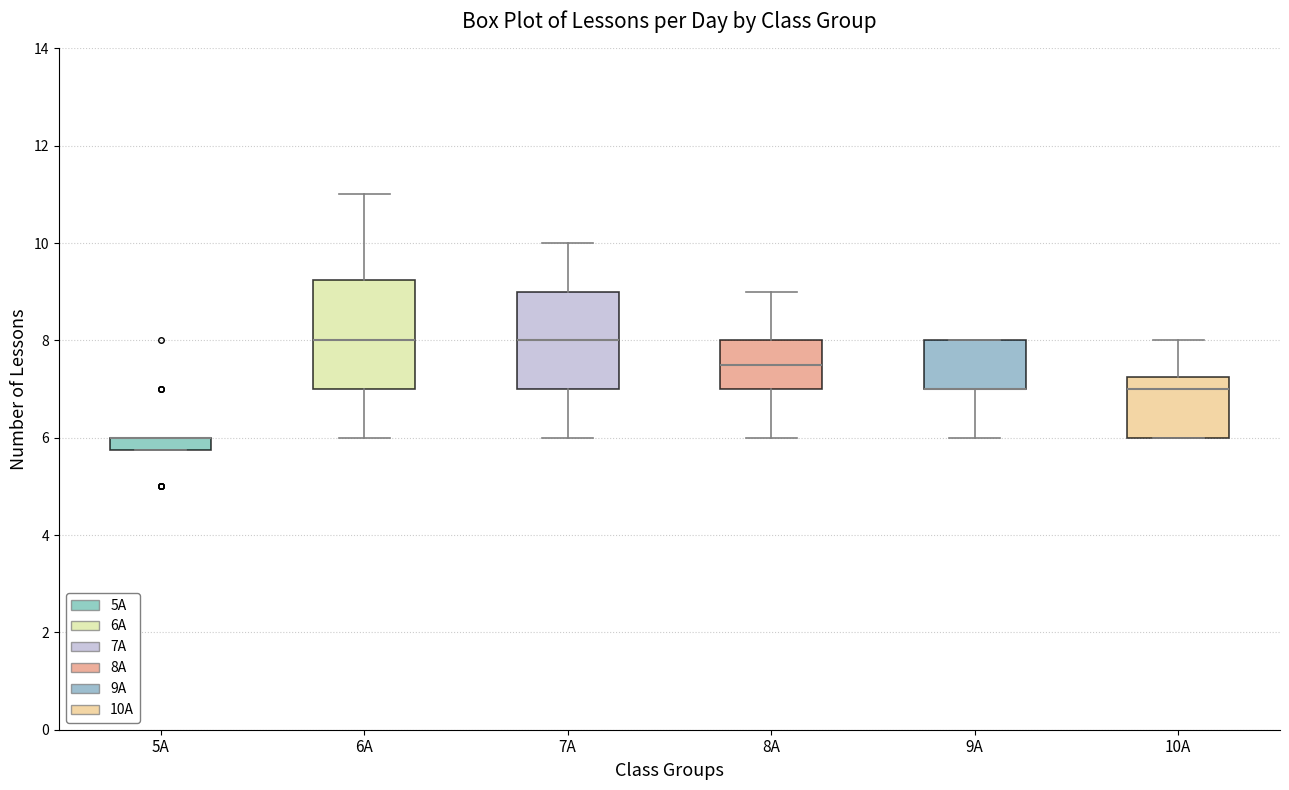

Comparing the boxes themselves (not the whiskers), which one is the tallest?

6А